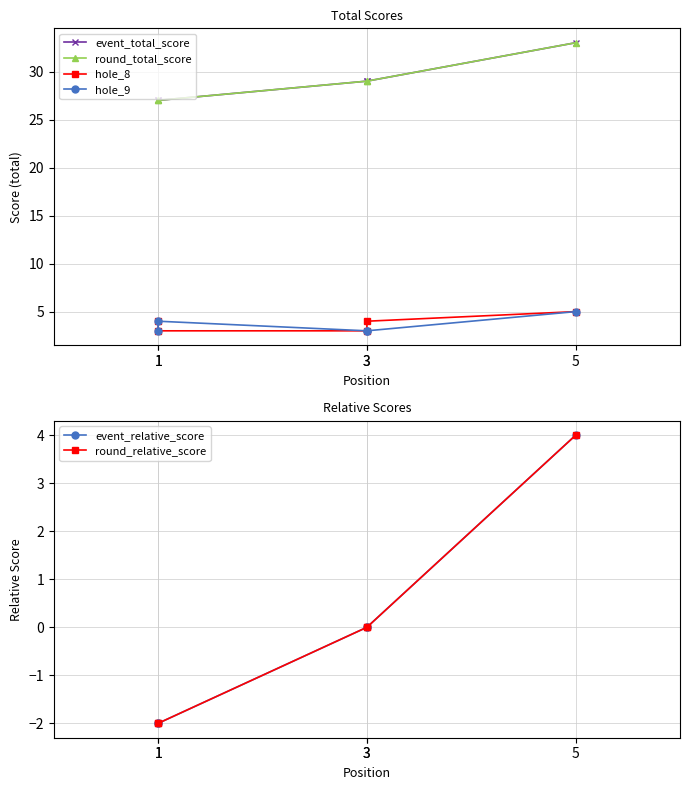

How many hole_8 values are between 3 and 4?

4